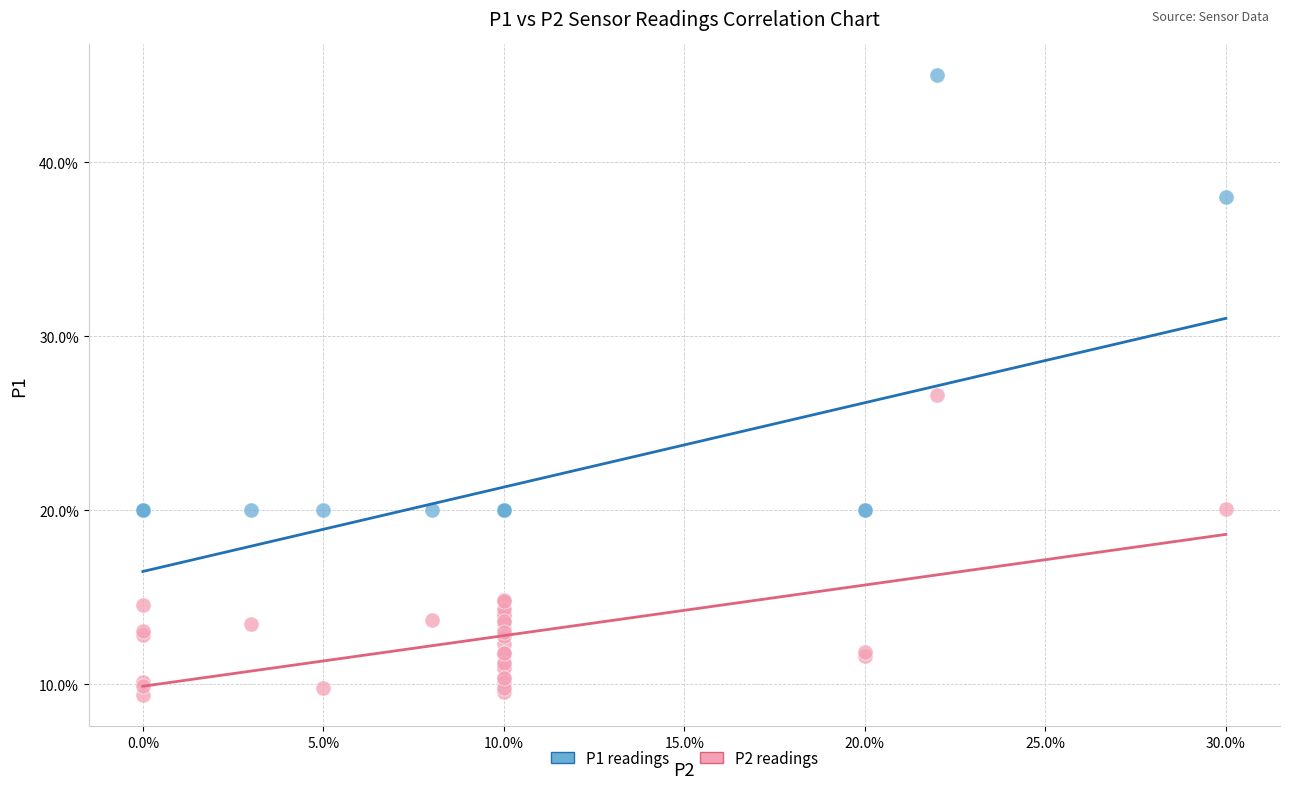

What are all the series names shown in the legend?

P1 readings, P2 readings